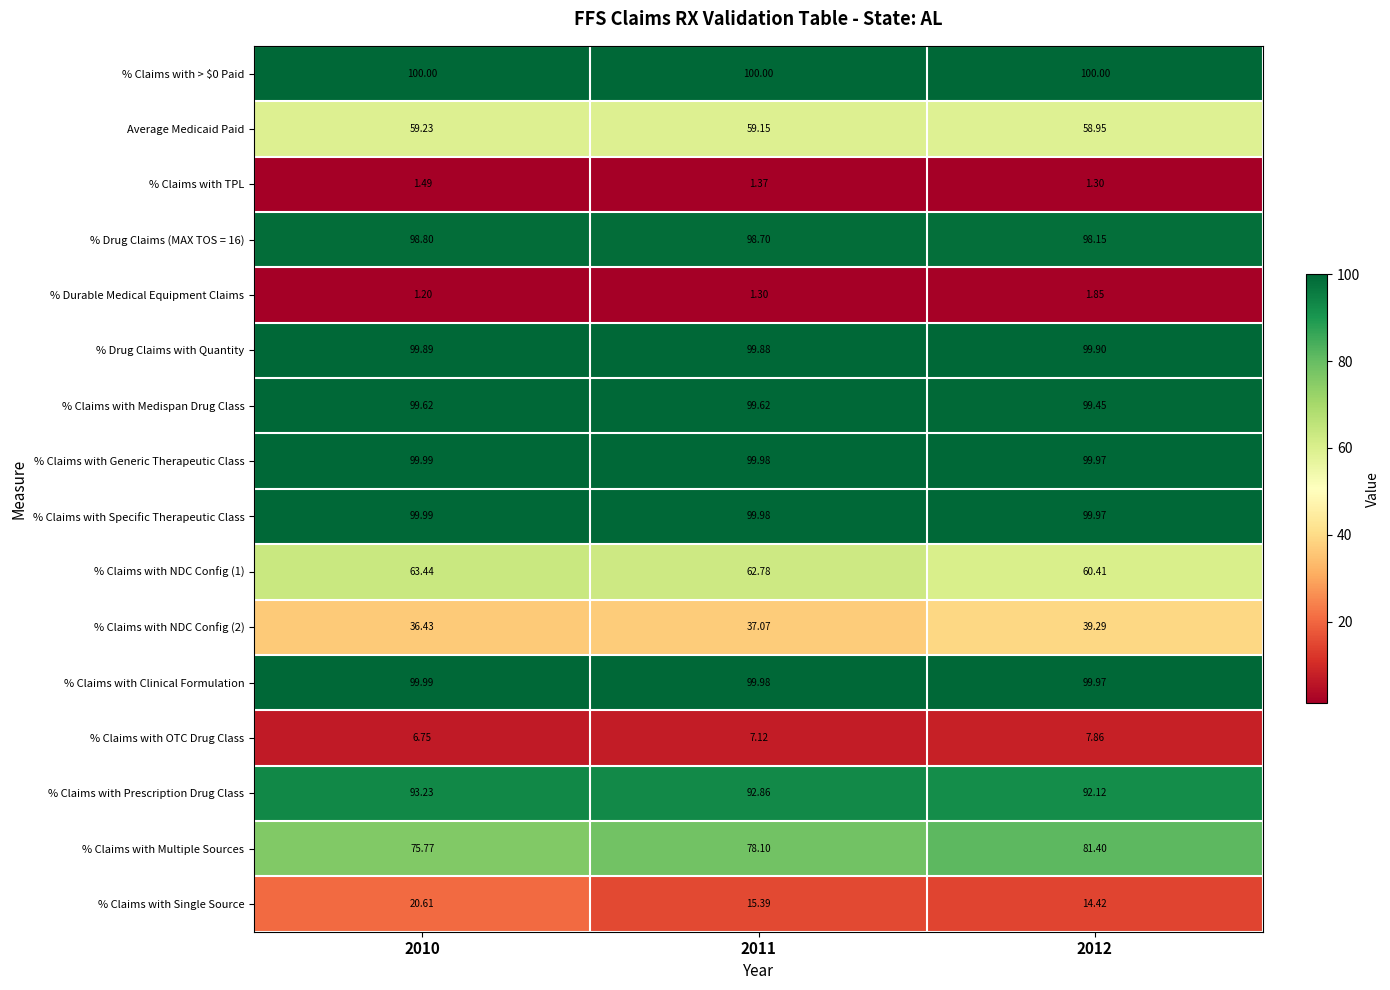

Is the value of % Claims with Multiple Sources at 2012 greater than the value of % Claims with Prescription Drug Class at 2010?

No